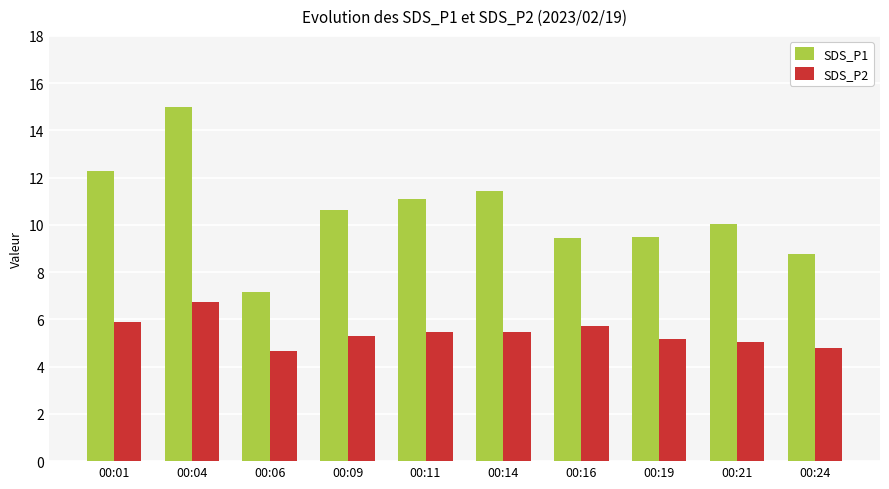

Is the value of SDS_P1 at 00:06 greater than the value of SDS_P2 at 00:09?

Yes